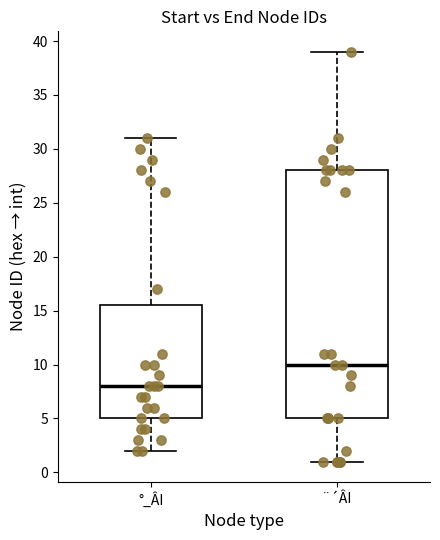

Reading left to right, read every box against the y-axis: the position of its median line, the range the box covers, and the ends of its whiskers. The values are not printed on the chart, so give them approximately, as read against the axis.

°_ÂI: median 8.0, box 5.0 to 15.5, whiskers 2.0 to 31.0
¨´ÂI: median 10.0, box 5.0 to 28.0, whiskers 1.0 to 39.0